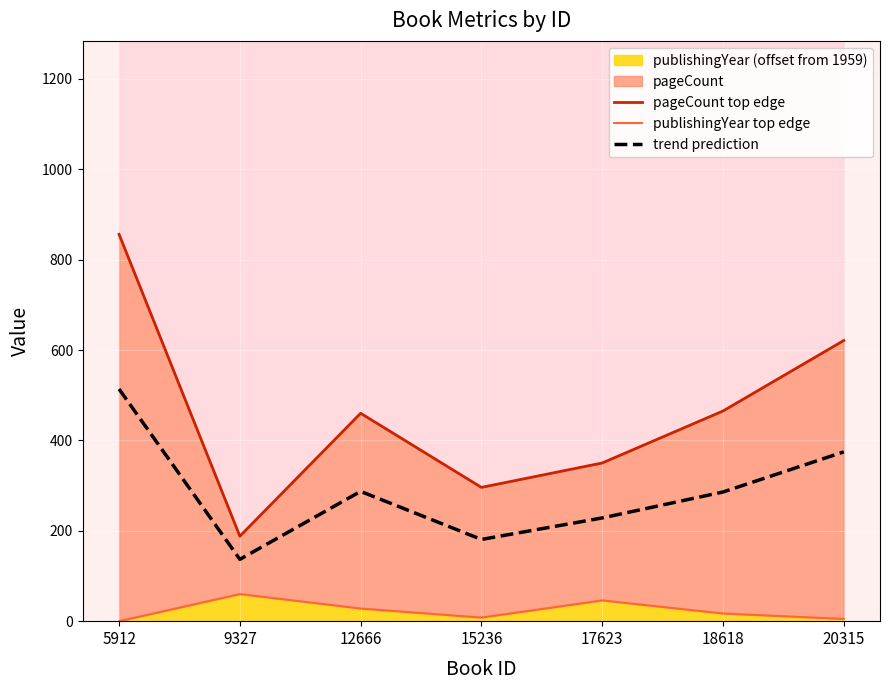

Reading left to right, transcribe all the data shown in this chart.

pageCount top edge: 5912=856.0	9327=188.0	12666=460.0	15236=296.0	17623=350.0	18618=465.0	20315=621.0
publishingYear top edge: 5912=0.0	9327=60.0	12666=28.0	15236=8.0	17623=46.0	18618=17.0	20315=5.0
trend prediction: 5912=513.6	9327=136.8	12666=287.2	15236=180.8	17623=228.4	18618=285.8	20315=374.6